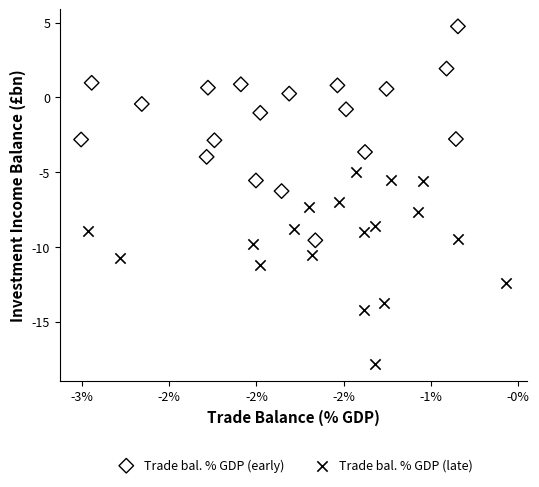

What are all the series names shown in the legend?

Trade bal. % GDP (early), Trade bal. % GDP (late)